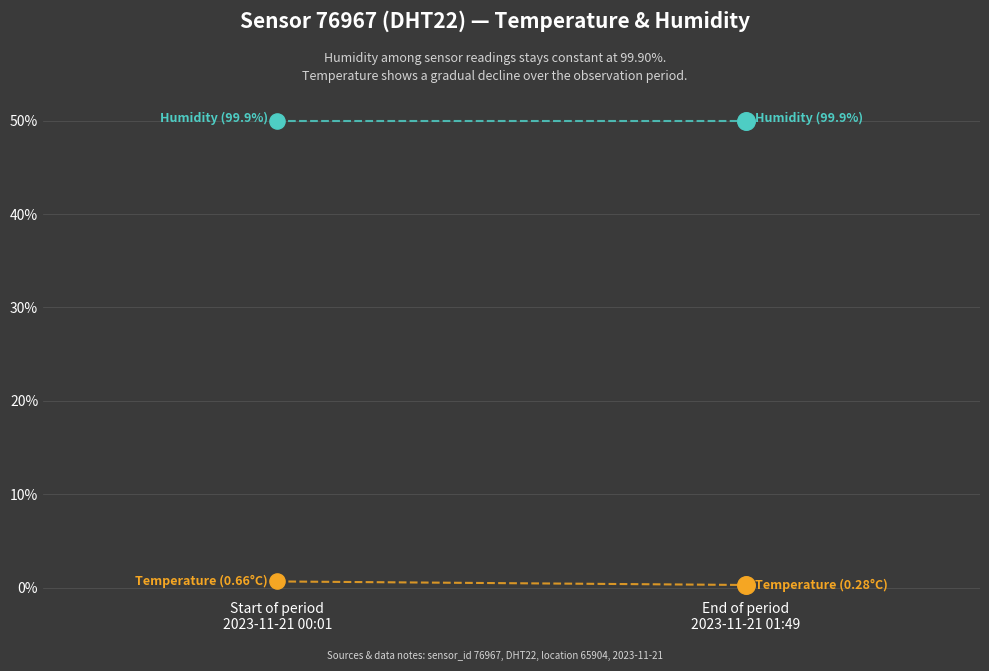

Which series has the largest total across all categories?

humidity